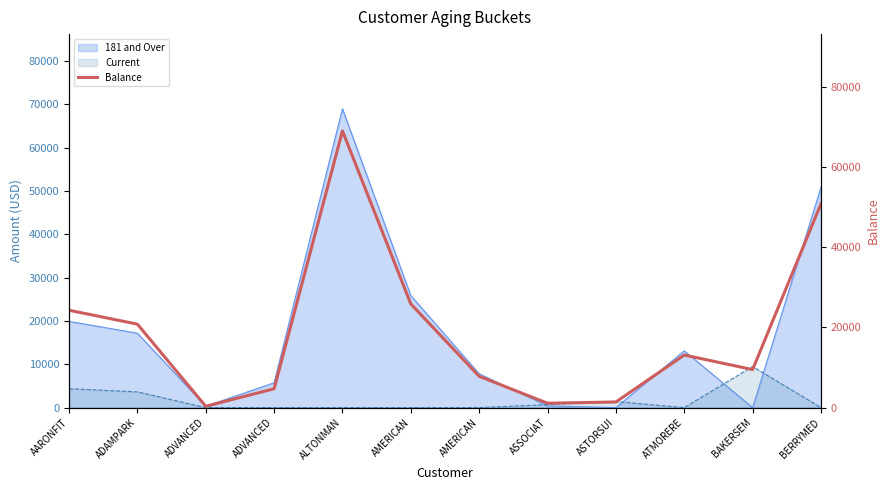

Where is the data nearest to the value 34641?

AMERICAN